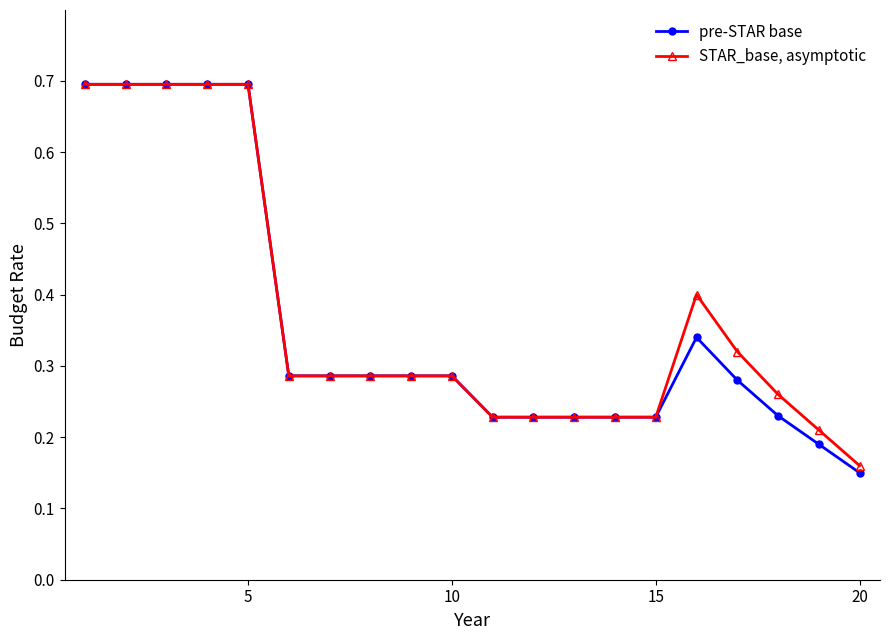

Rank the series by their average value, from highest to lowest.

STAR_base, asymptotic, pre-STAR base